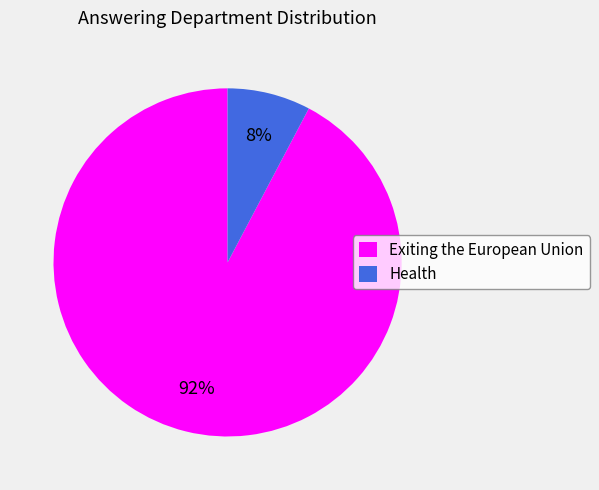

Which has a higher value, Exiting the European Union or Health?

Exiting the European Union